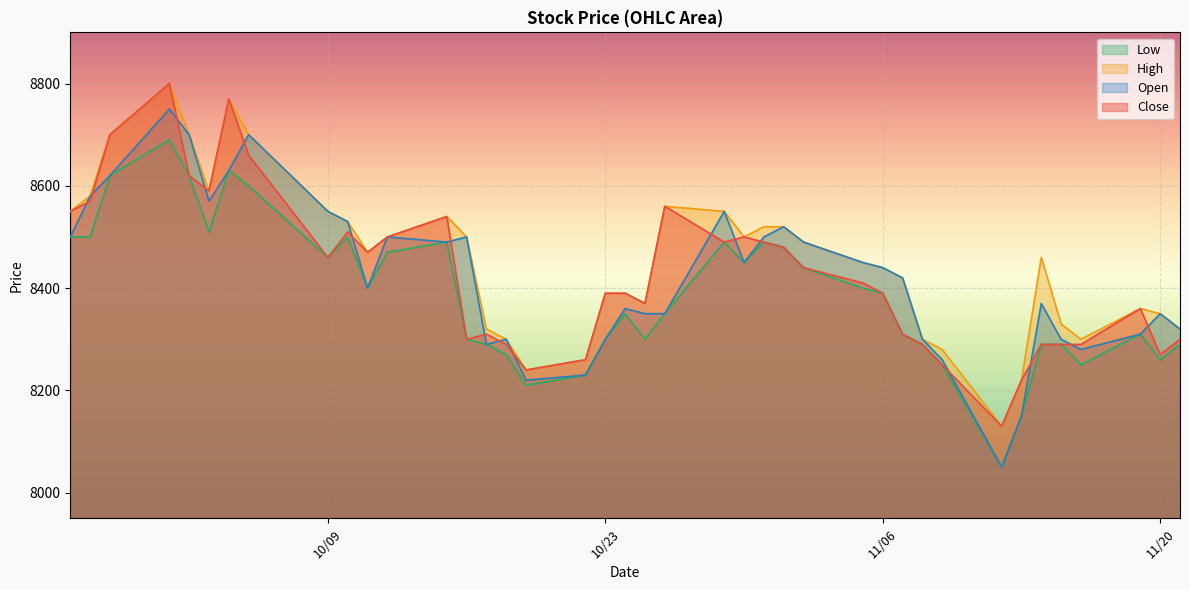

The value of Open at 10/09 is 8550. True or false?

True